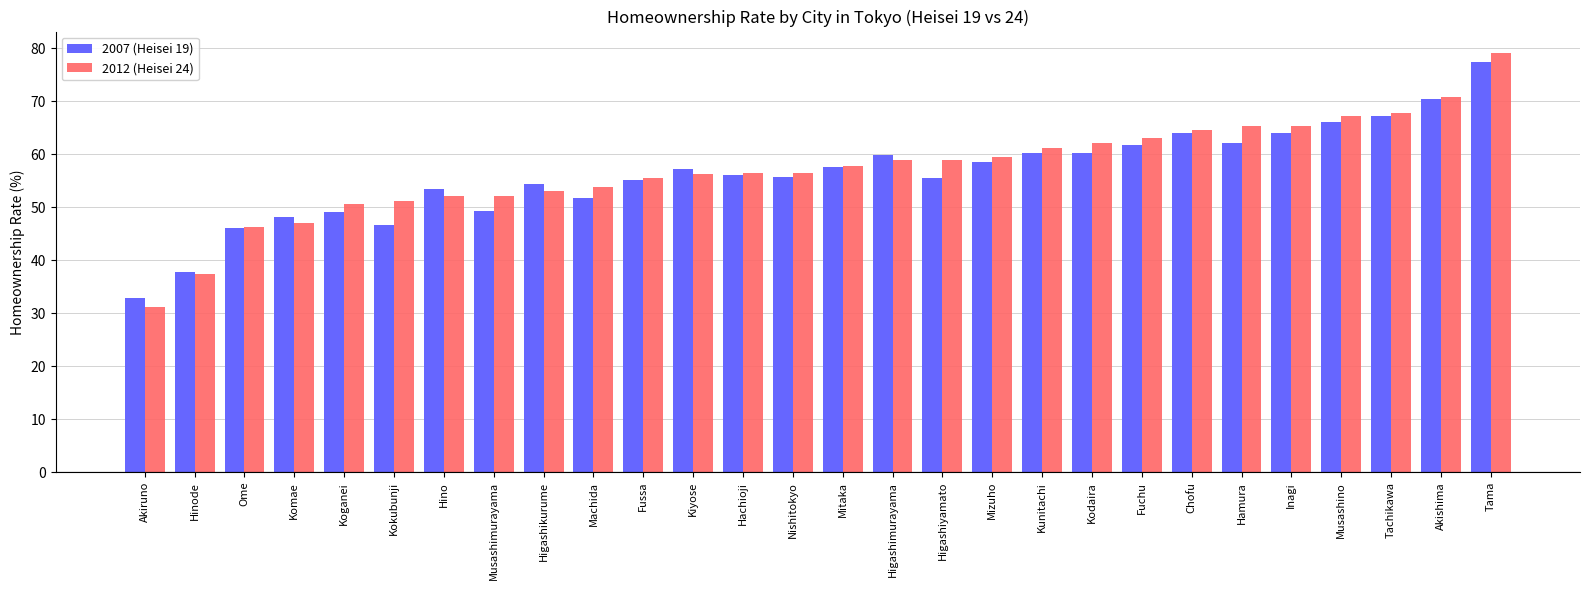

What is the minimum value shown in the chart?

31.1